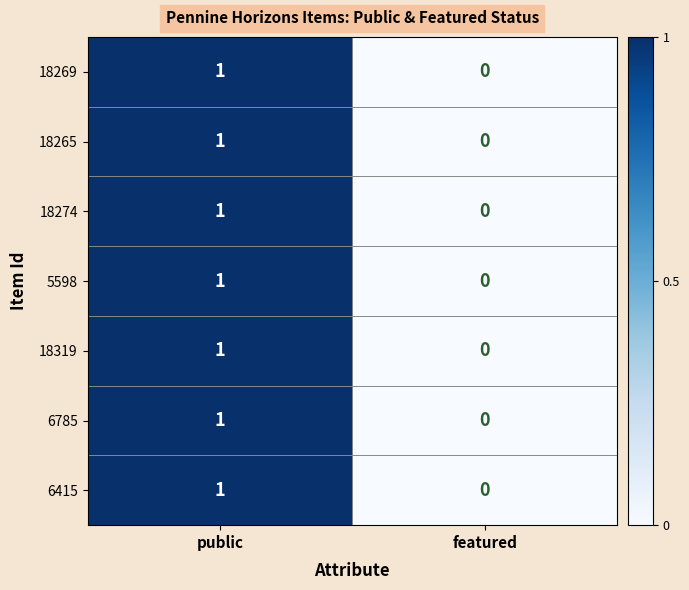

At which category does the chart reach its peak across all series?

public